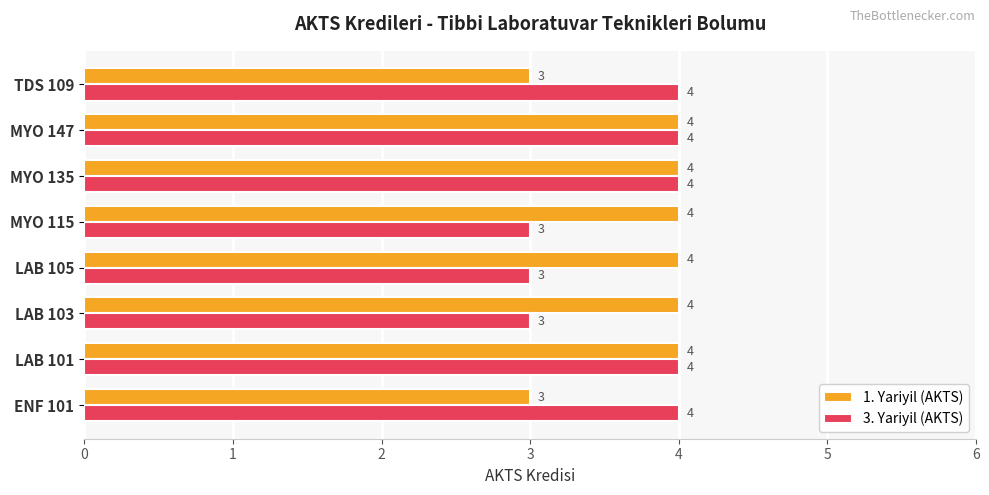

Which series changed the most between ENF 101 and MYO 135?

1. Yariyil (AKTS)